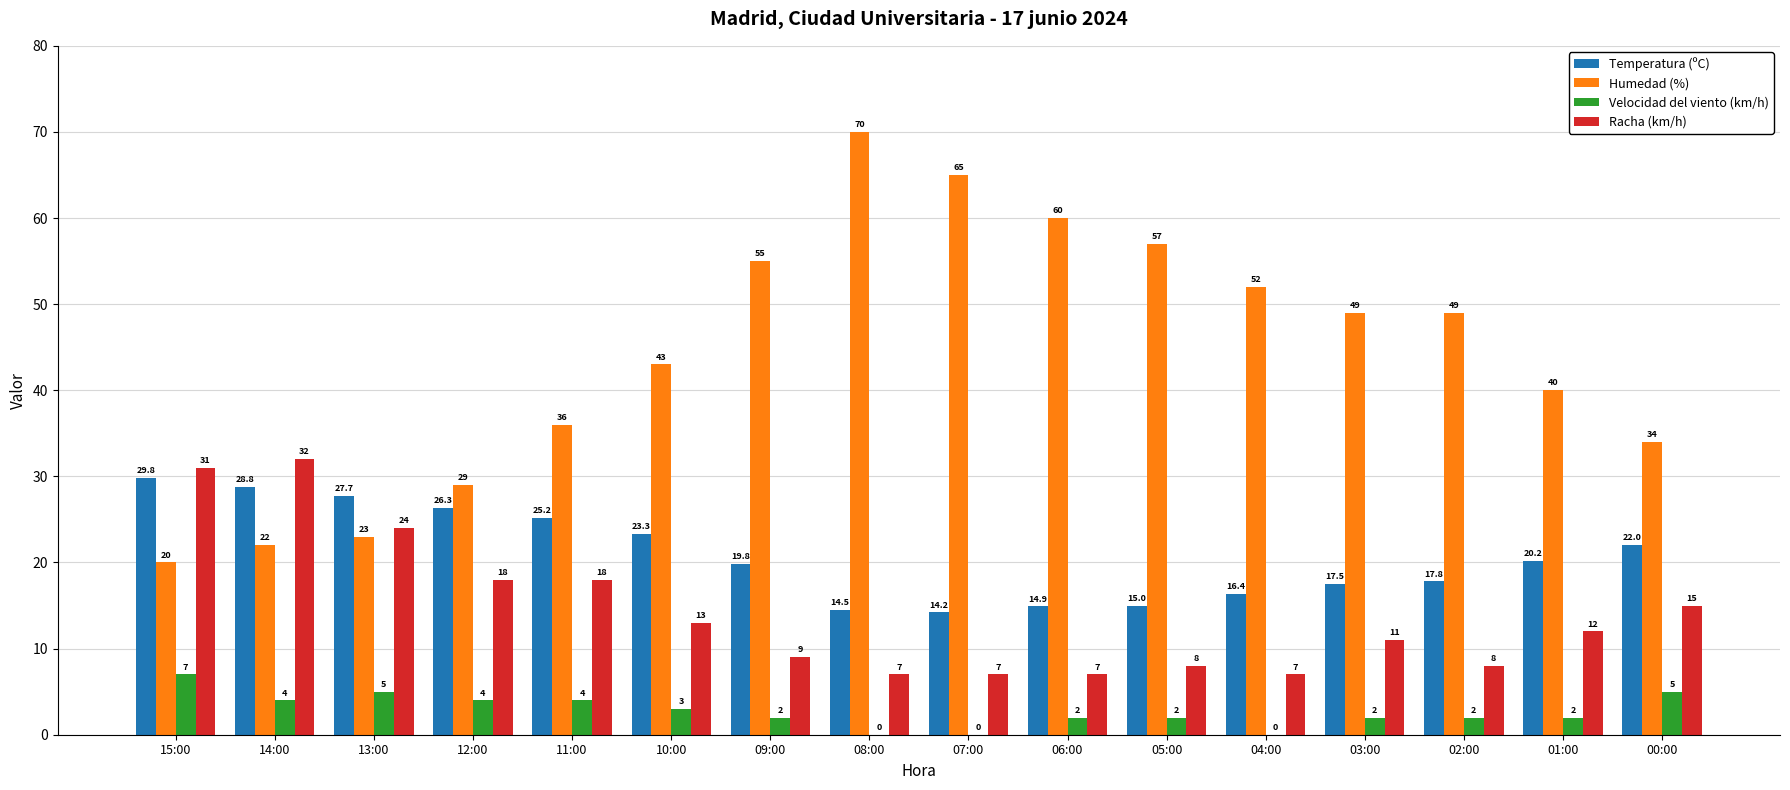

Are the bars horizontal?

No